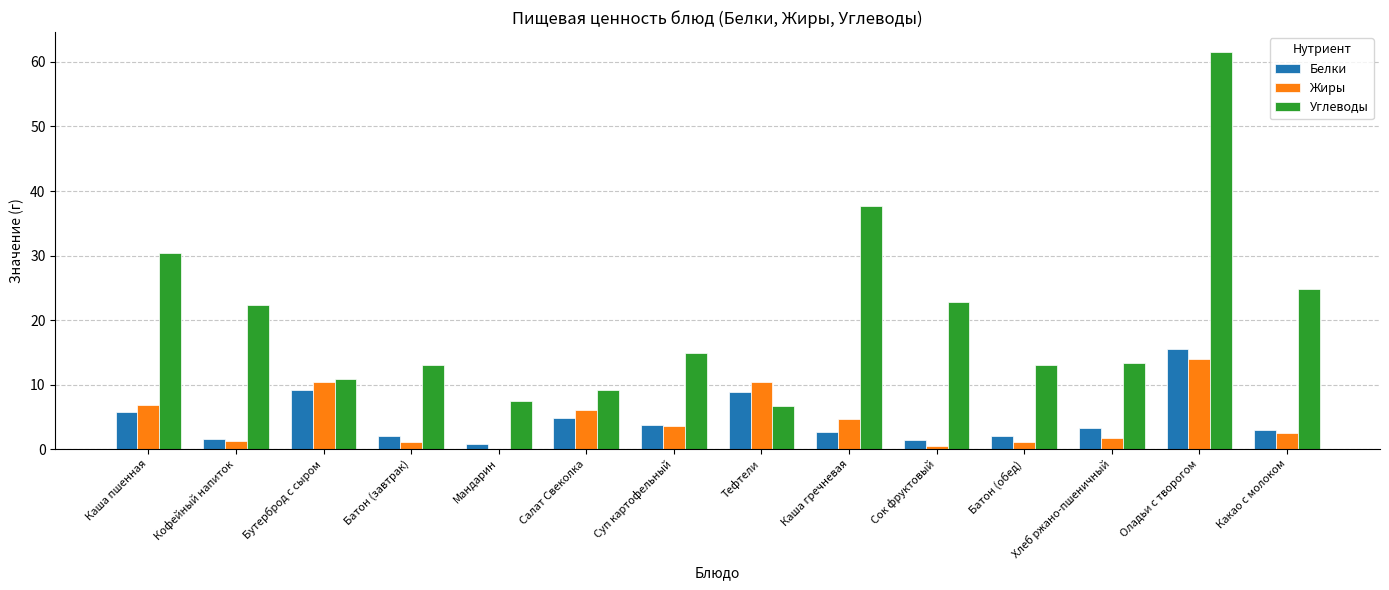

What is the maximum value shown in the chart?

61.6